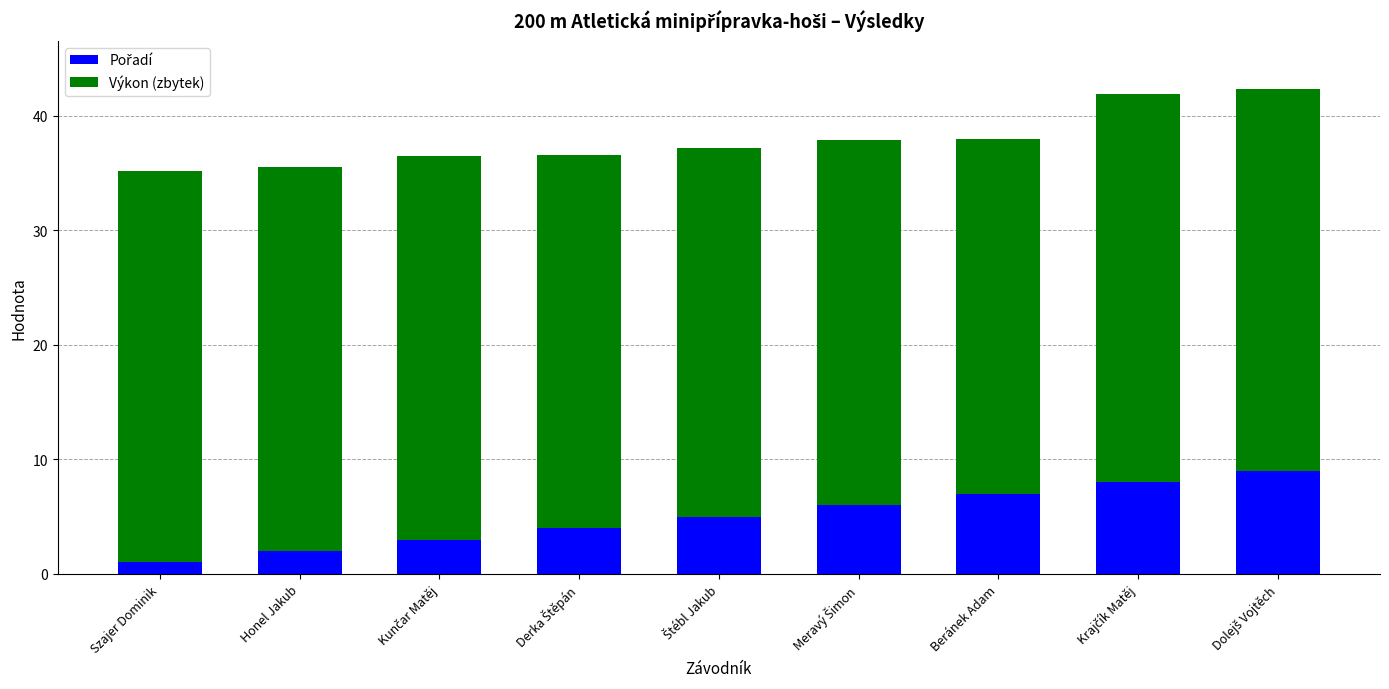

How many categories are shown in the chart?

9